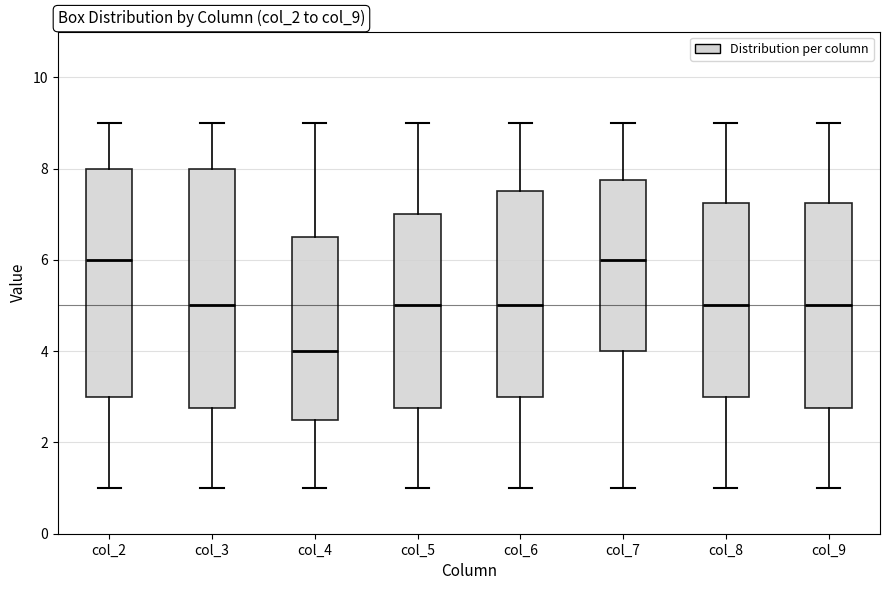

Reading left to right, transcribe this box plot: for each box, give where its median line is, the range the box spans, and where its two whiskers end, as read against the y-axis. The values are not printed on the chart, so give them approximately, as read against the axis.

col_2: median 6.0, box 3.0 to 8.0, whiskers 1.0 to 9.0
col_3: median 5.0, box 2.8 to 8.0, whiskers 1.0 to 9.0
col_4: median 4.0, box 2.6 to 6.6, whiskers 1.0 to 9.0
col_5: median 5.0, box 2.8 to 7.0, whiskers 1.0 to 9.0
col_6: median 5.0, box 3.0 to 7.6, whiskers 1.0 to 9.0
col_7: median 6.0, box 4.0 to 7.8, whiskers 1.0 to 9.0
col_8: median 5.0, box 3.0 to 7.2, whiskers 1.0 to 9.0
col_9: median 5.0, box 2.8 to 7.2, whiskers 1.0 to 9.0